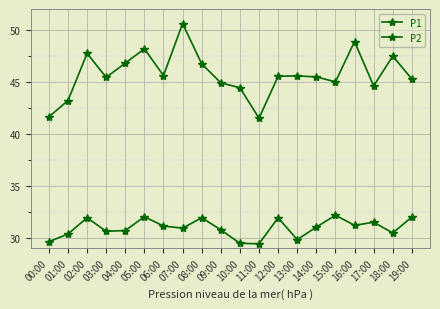

What position from the right is 02:00?

18